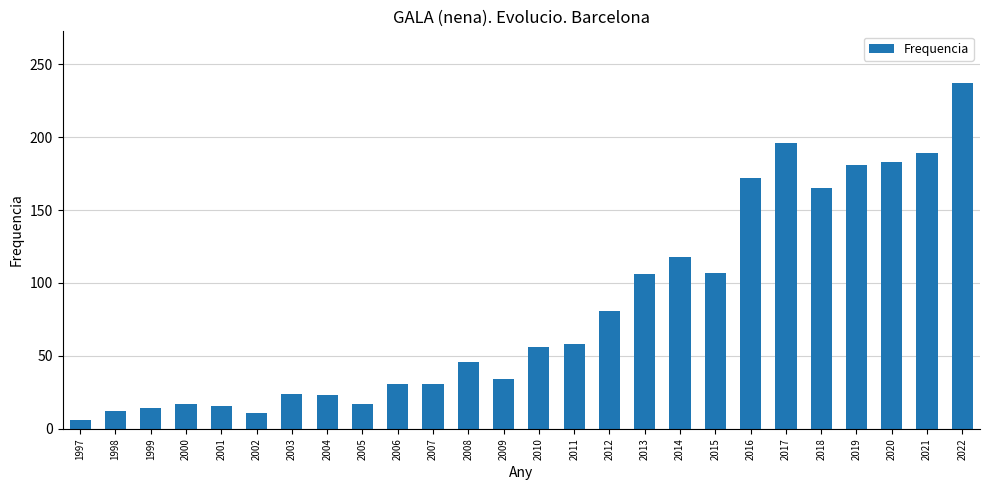

Are the bars grouped side by side (vs. stacked)?

No